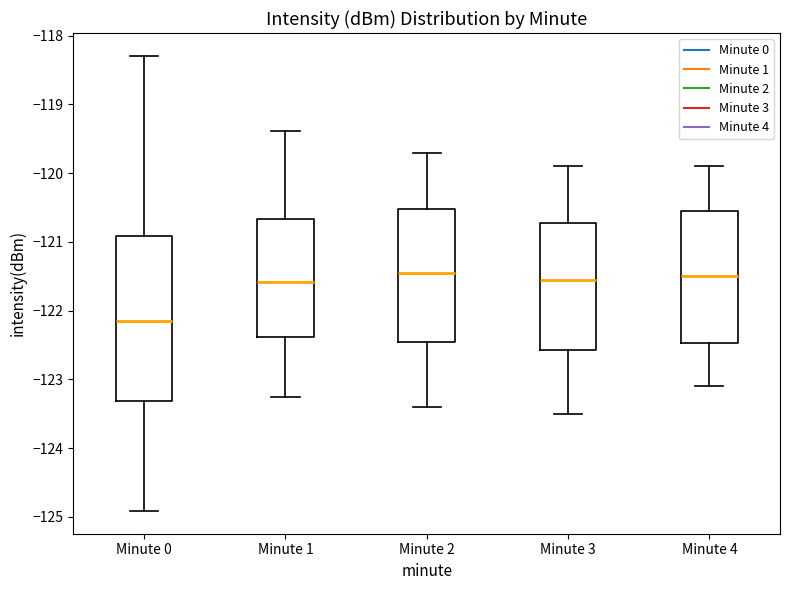

Reading left to right, read every box against the y-axis: the position of its median line, the range the box covers, and the ends of its whiskers. The values are not printed on the chart, so give them approximately, as read against the axis.

Minute 0: median -122.2, box -123.3 to -120.9, whiskers -124.9 to -118.3
Minute 1: median -121.6, box -122.4 to -120.7, whiskers -123.3 to -119.4
Minute 2: median -121.4, box -122.4 to -120.5, whiskers -123.4 to -119.7
Minute 3: median -121.5, box -122.6 to -120.7, whiskers -123.5 to -119.9
Minute 4: median -121.5, box -122.5 to -120.5, whiskers -123.1 to -119.9